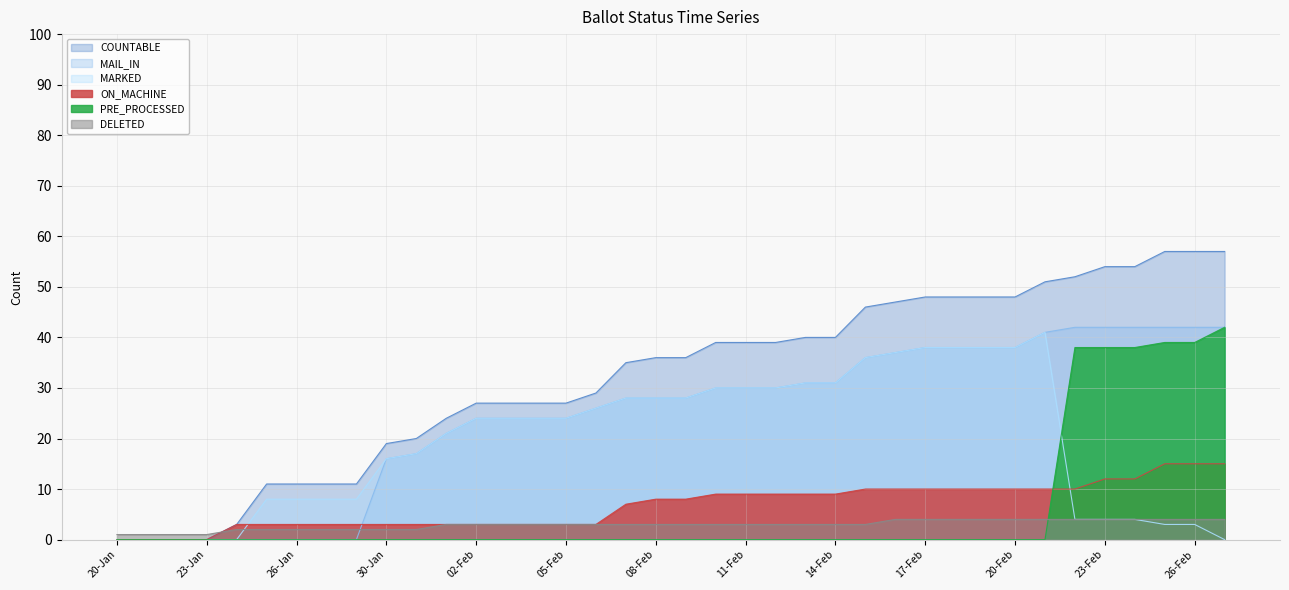

Between 06-Feb and 23-Feb, which series saw the biggest shift?

PRE_PROCESSED